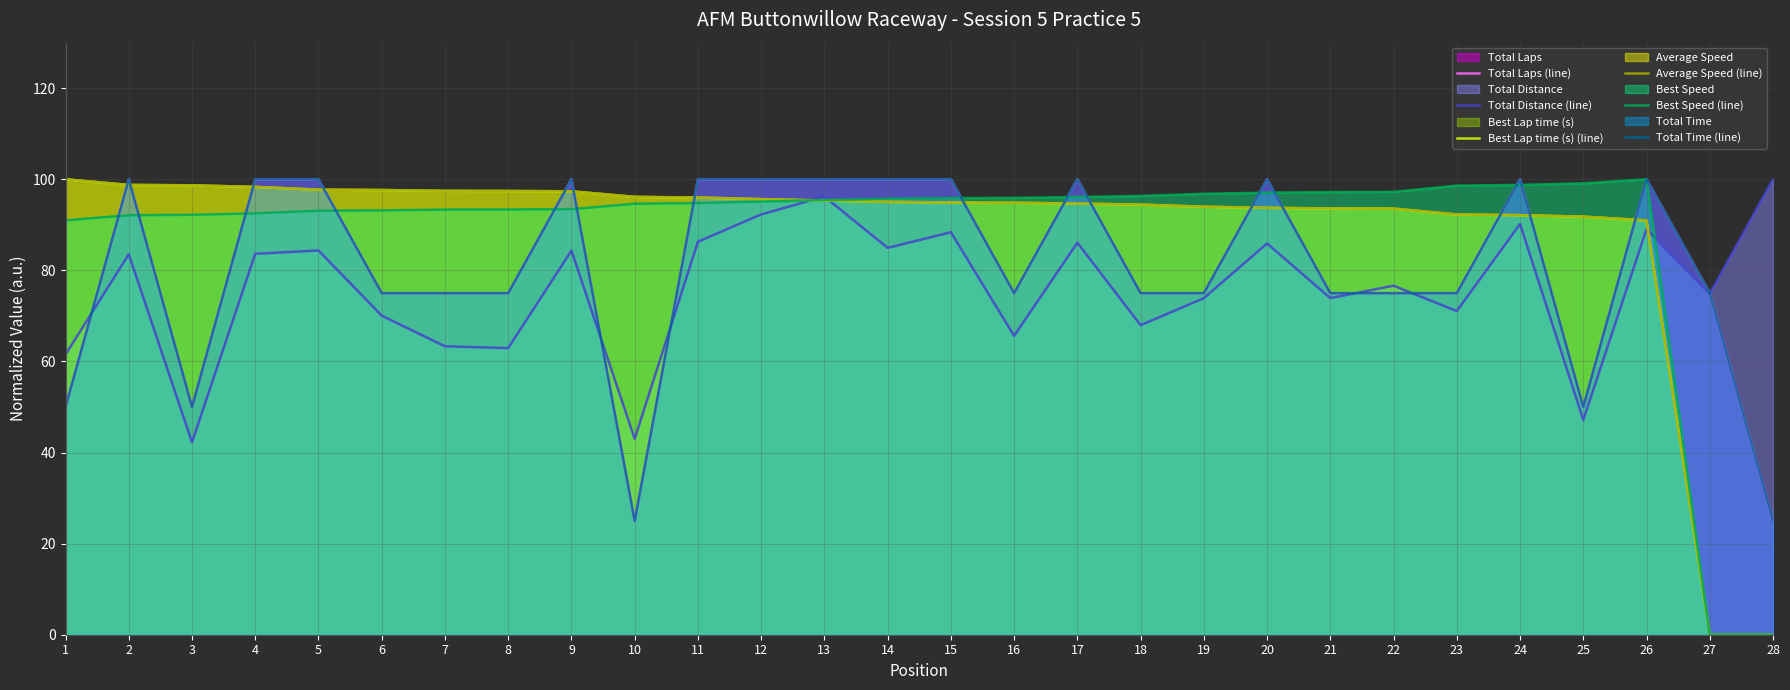

Rank the series by their maximum value, from lowest to highest.

Total Laps (line), Total Distance (line), Best Lap time (s) (line), Average Speed (line), Best Speed (line), Total Time (line)